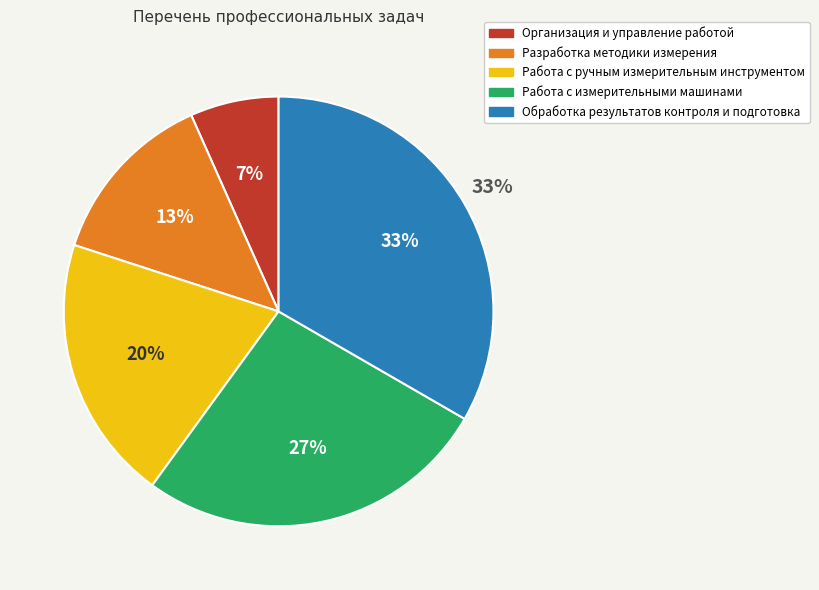

Is it true that Работа с ручным измерительным инструментом is 20% of the pie?

True